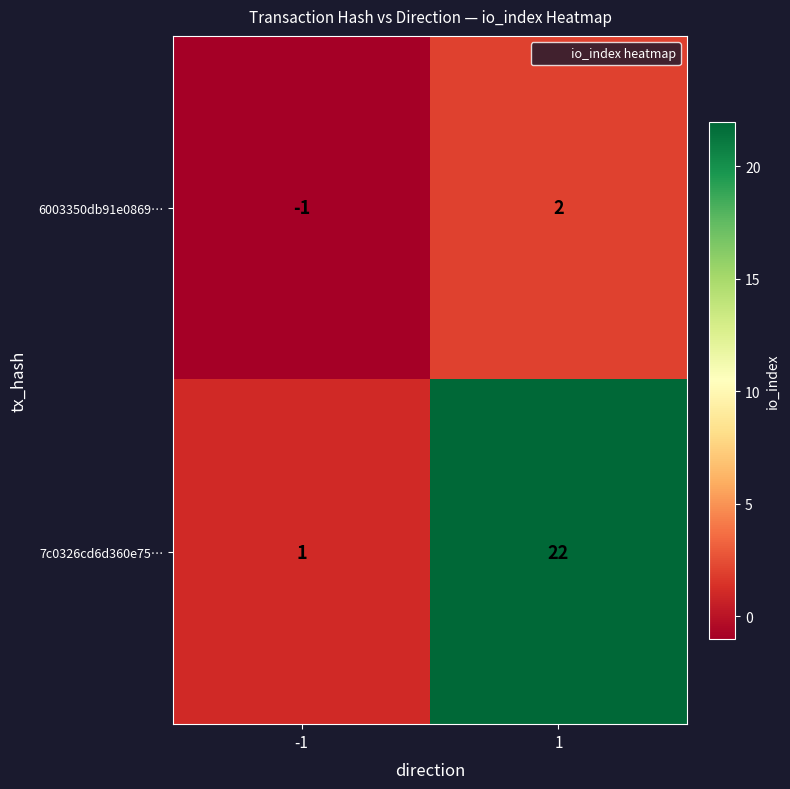

At which category is the sum across all series the highest?

1